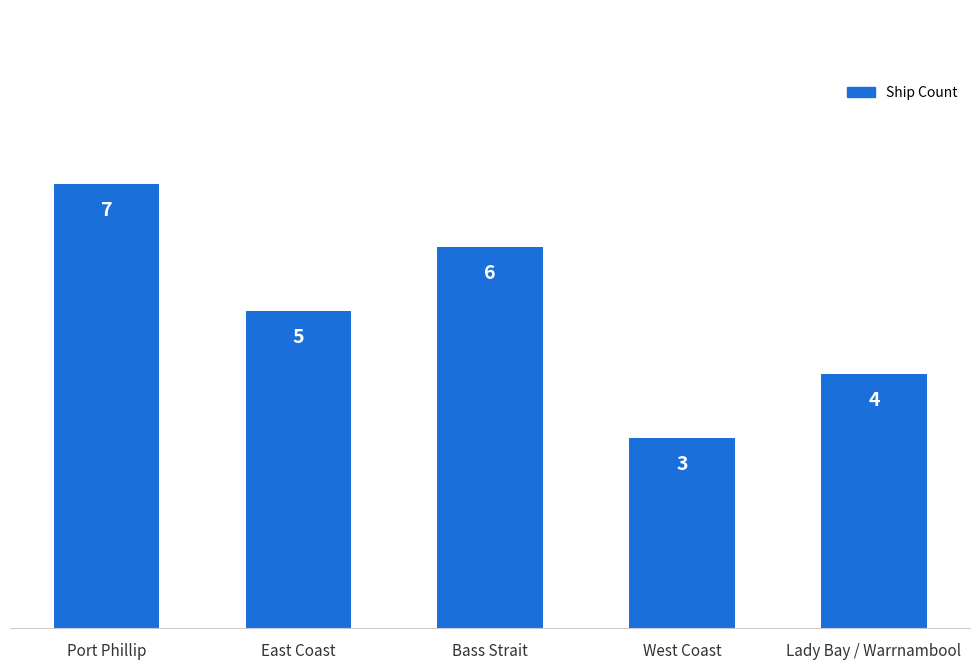

What is the maximum value shown in the chart?

7